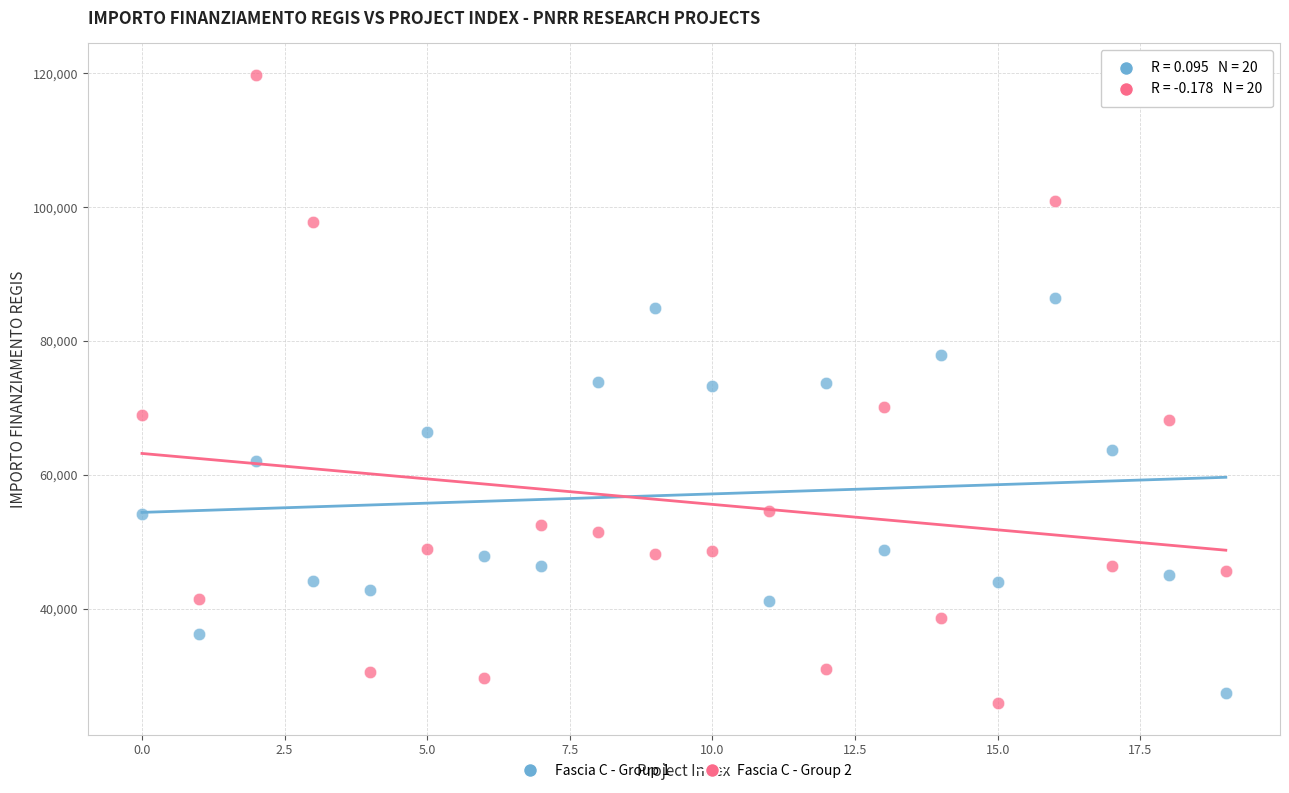

Which series reaches the maximum Y coordinate?

Fascia C - Group 2